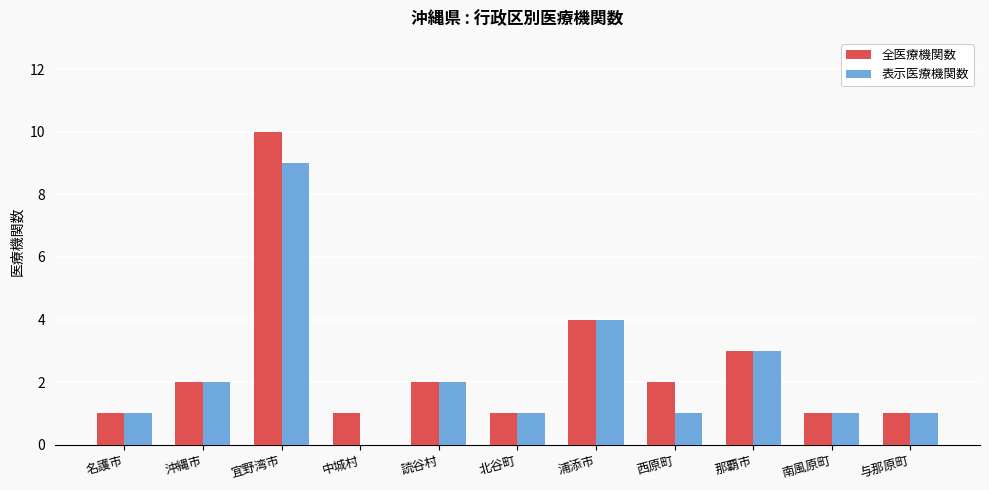

What is the highest value of the 全医療機関数 series?

10